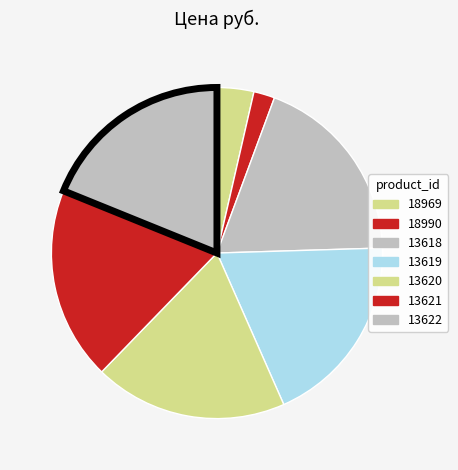

Which slice is the smallest?

18990